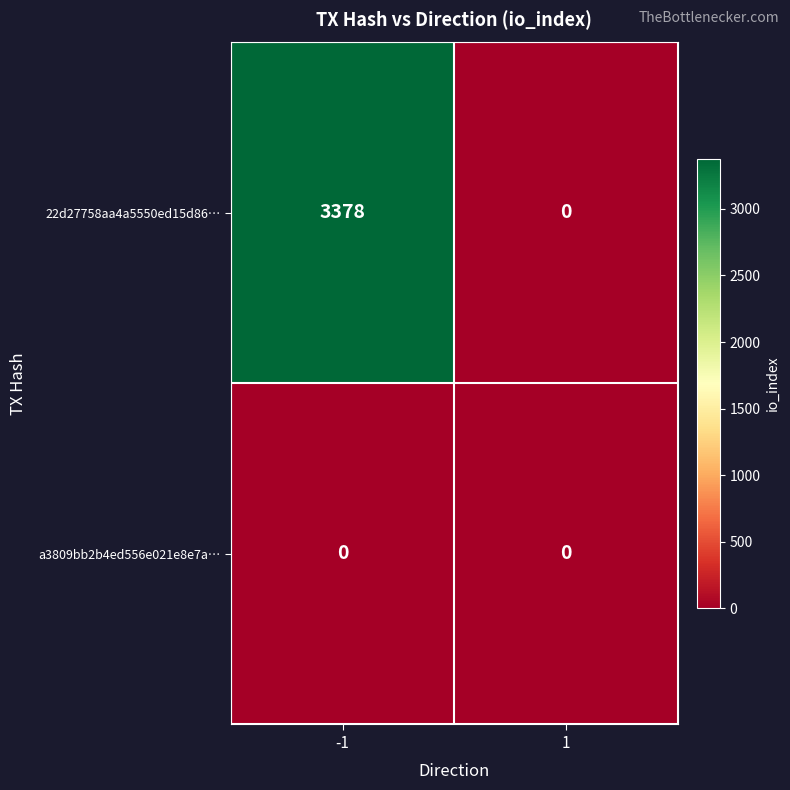

Which series has the largest total across all categories?

22d27758aa4a5550ed15d86…